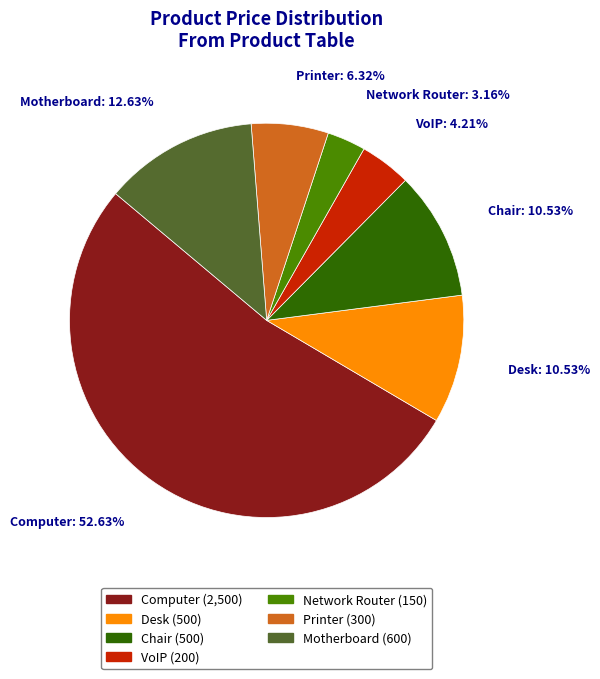

To the nearest percent, what percentage of the pie is Motherboard?

13%